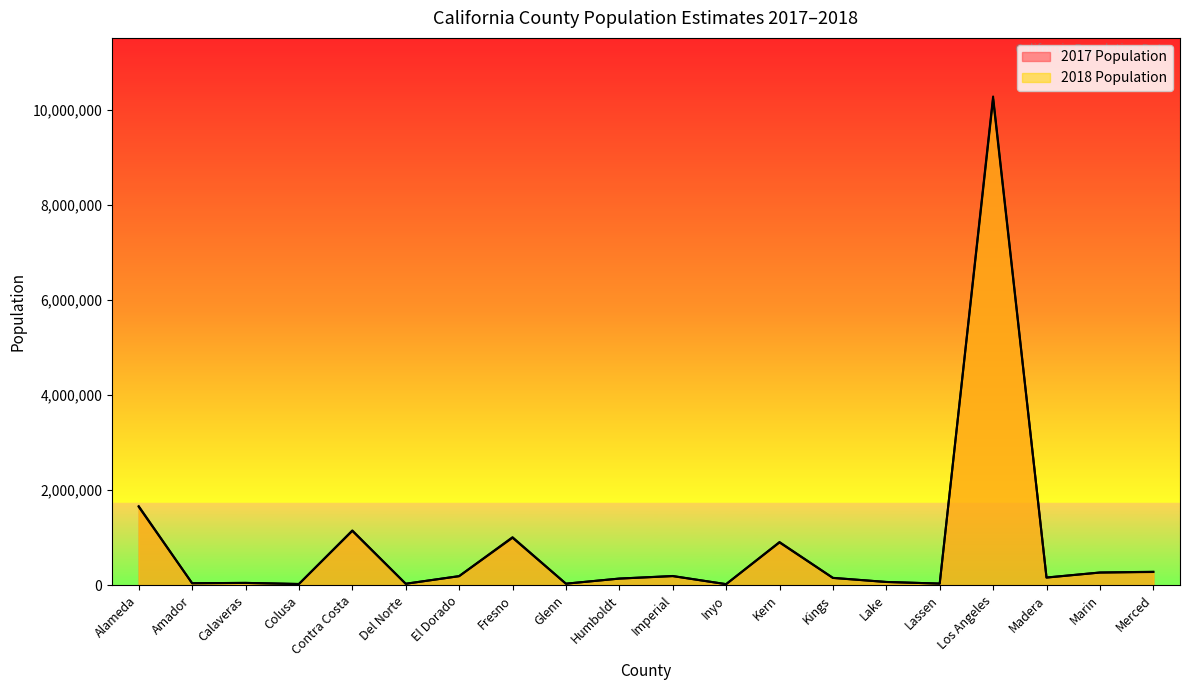

True or false: 2017 Population has a value of 180149 at Humboldt.

False